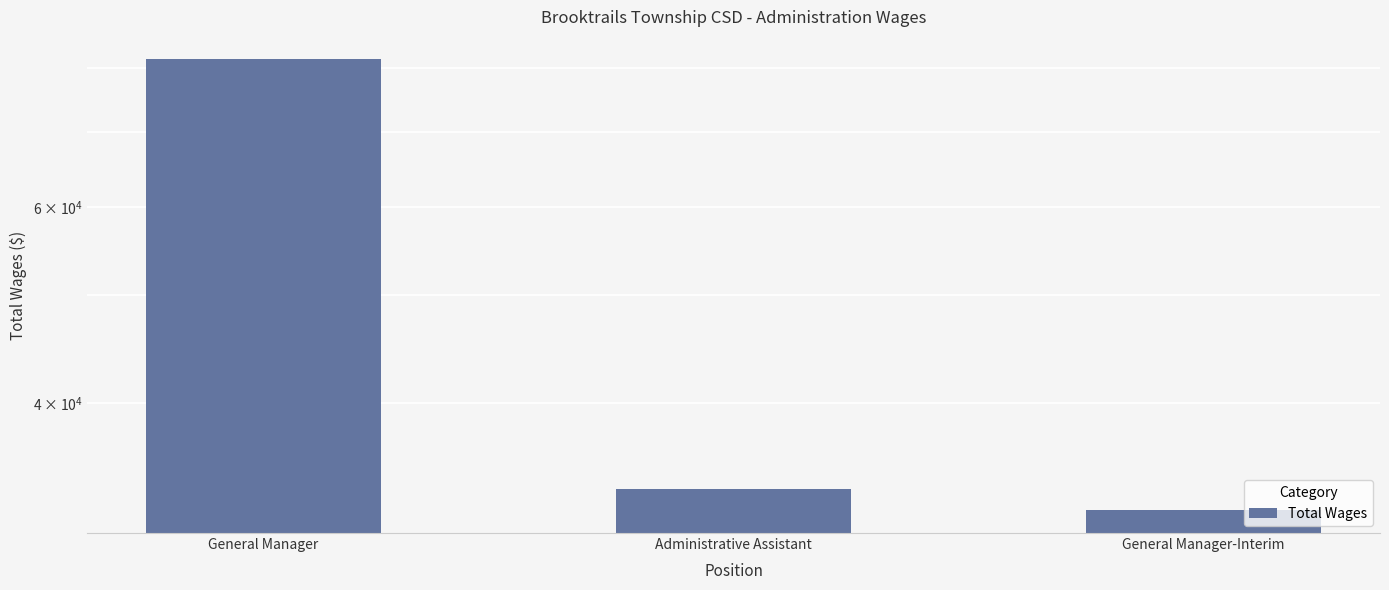

Count the number of data series in this chart.

1